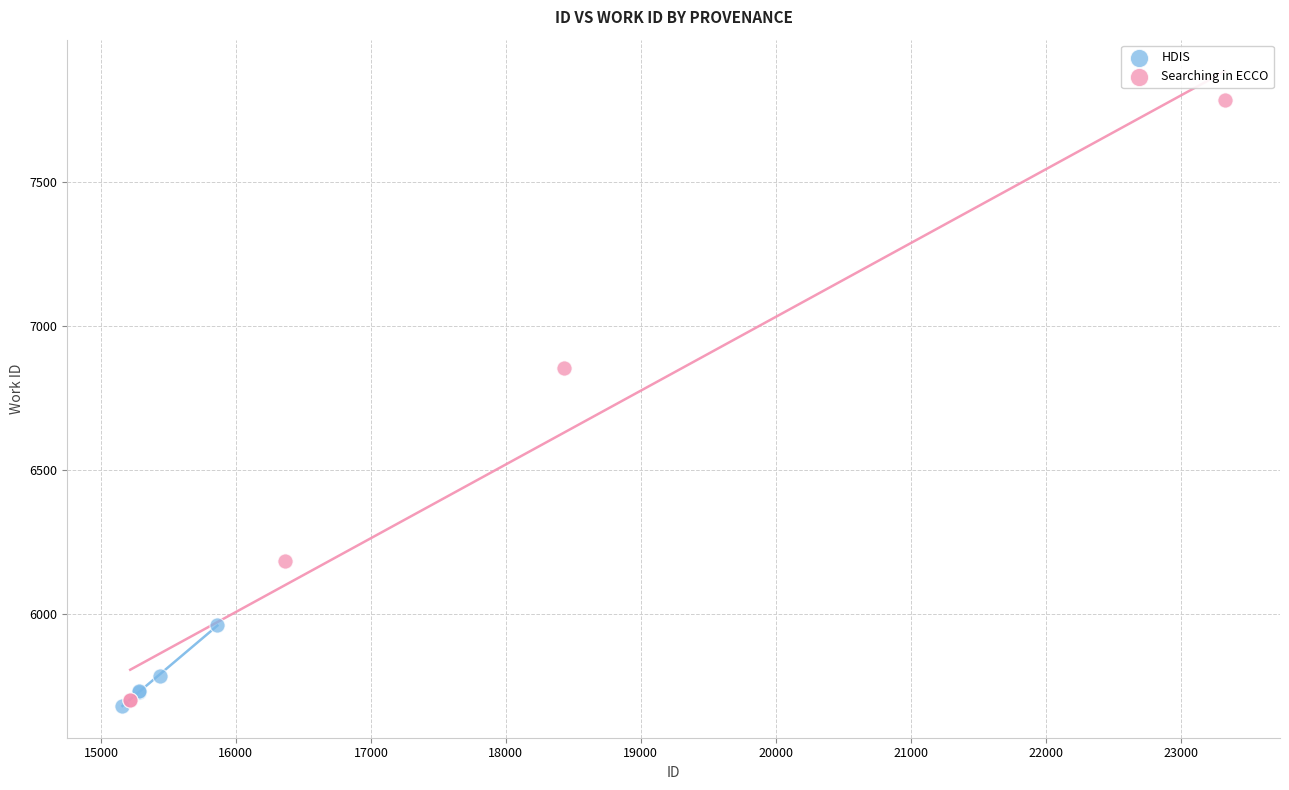

Which series has the largest Y range (max minus min)?

Searching in ECCO